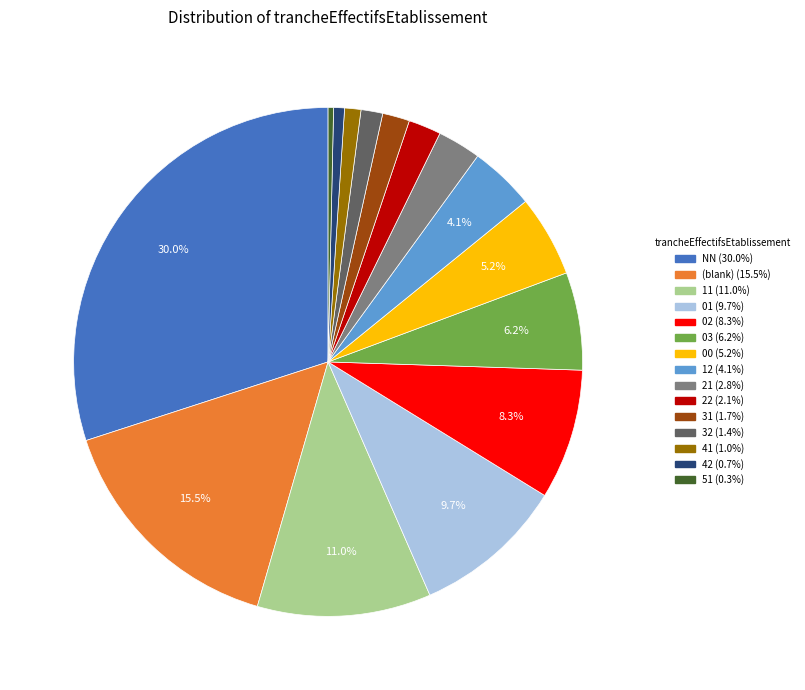

Does any single category account for the majority?

No